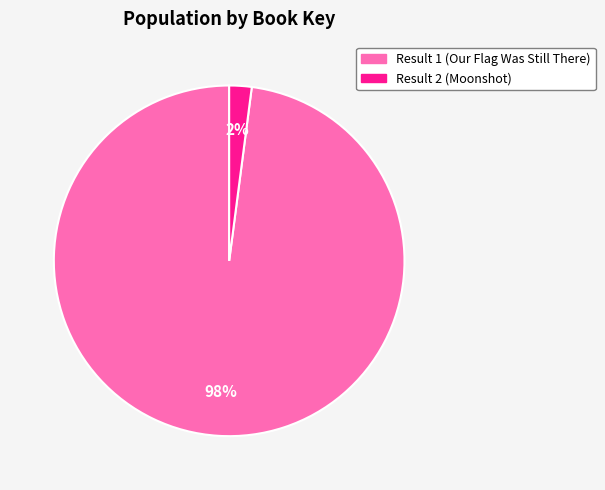

What percentage is the Result 1 (Our Flag Was Still There) slice, to the nearest percent?

98%